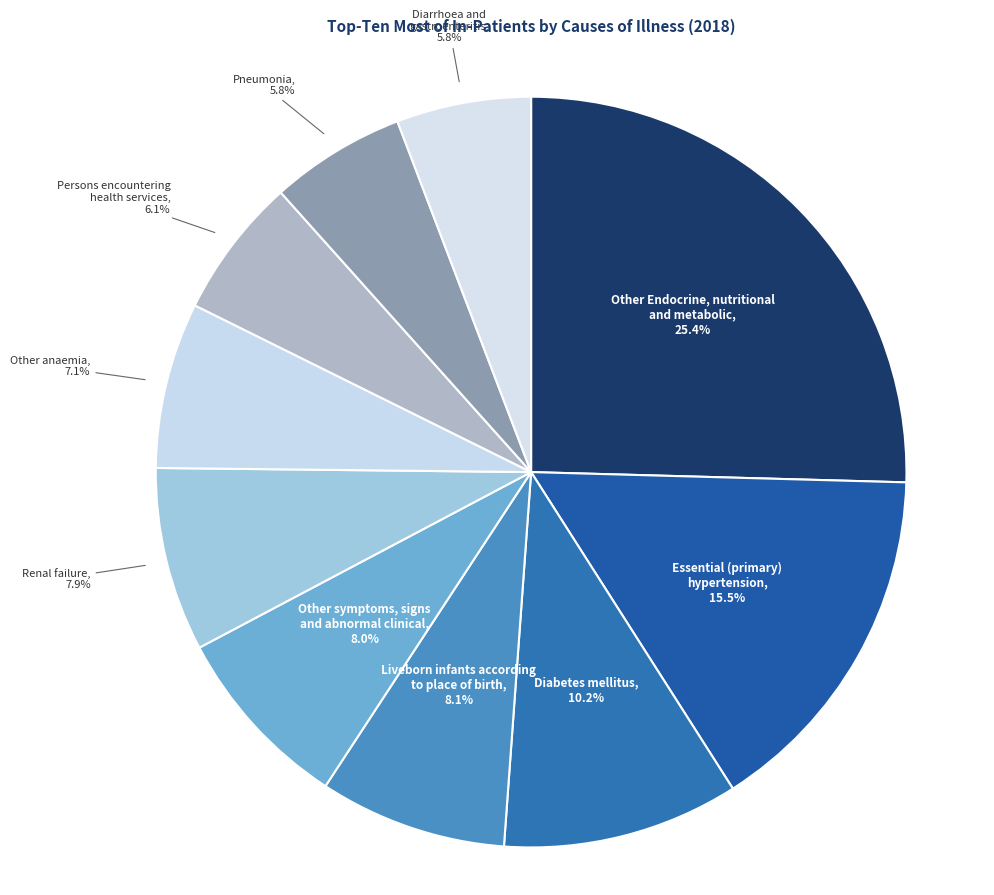

Between Other anaemia and Liveborn infants according to place of birth, which is larger?

Liveborn infants according to place of birth